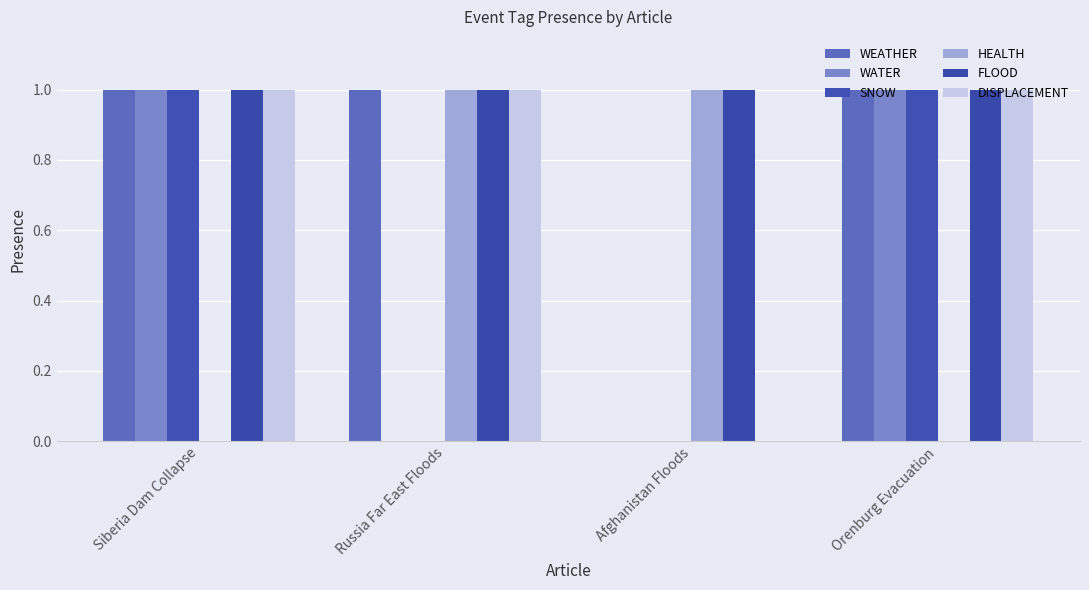

At Afghanistan Floods, list the series in order from smallest to largest.

WEATHER, WATER, SNOW, DISPLACEMENT, HEALTH, FLOOD